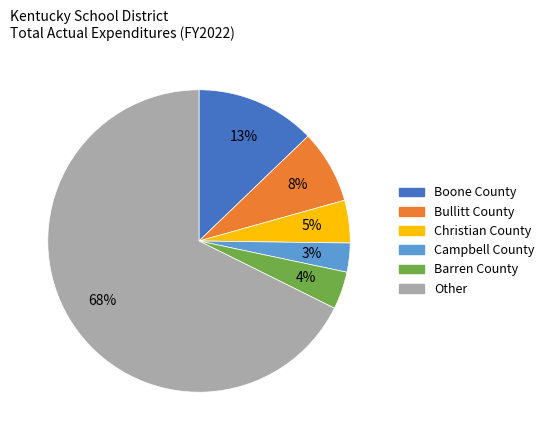

What is the largest slice in the pie chart?

Other